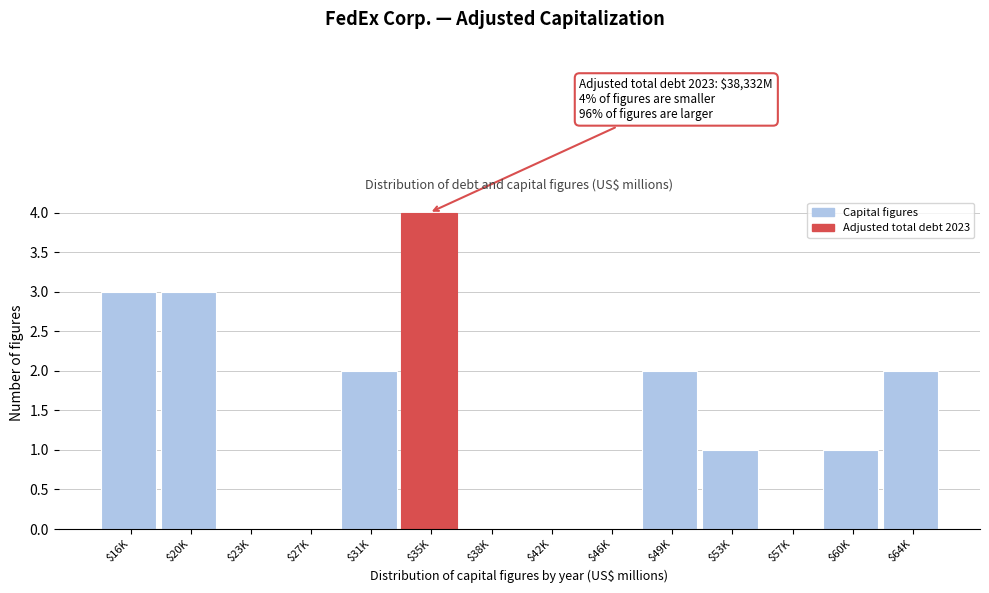

What is the maximum value shown in the chart?

4